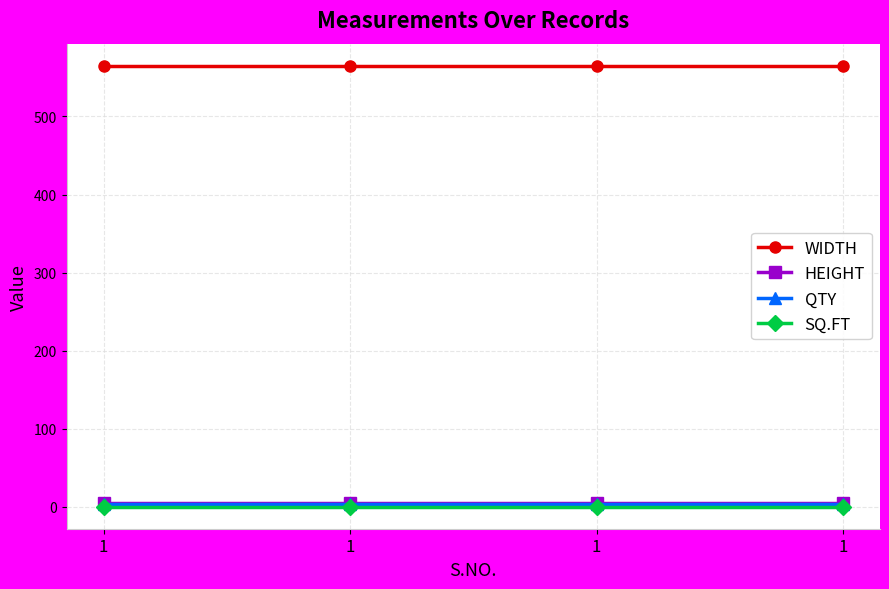

What is the total value across all series at 1?

573.2